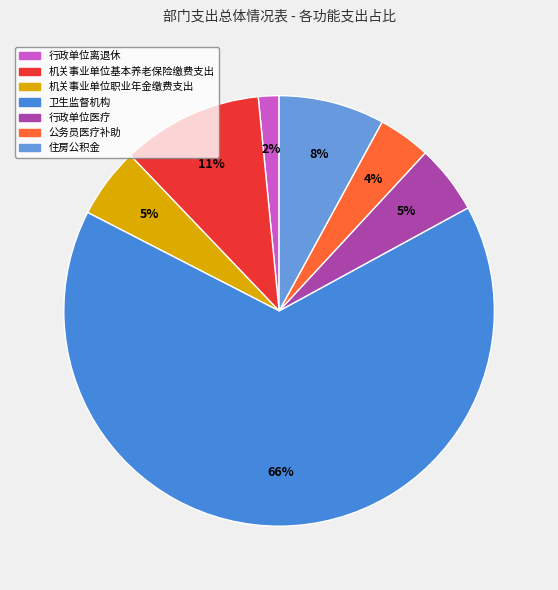

To the nearest percent, what portion does 卫生监督机构 represent?

66%